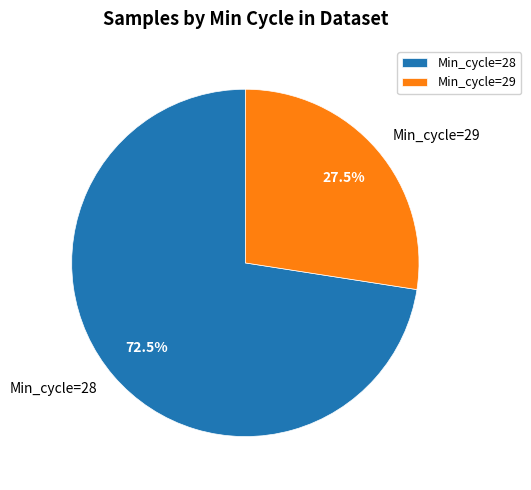

Which slice is the smallest?

Min_cycle=29